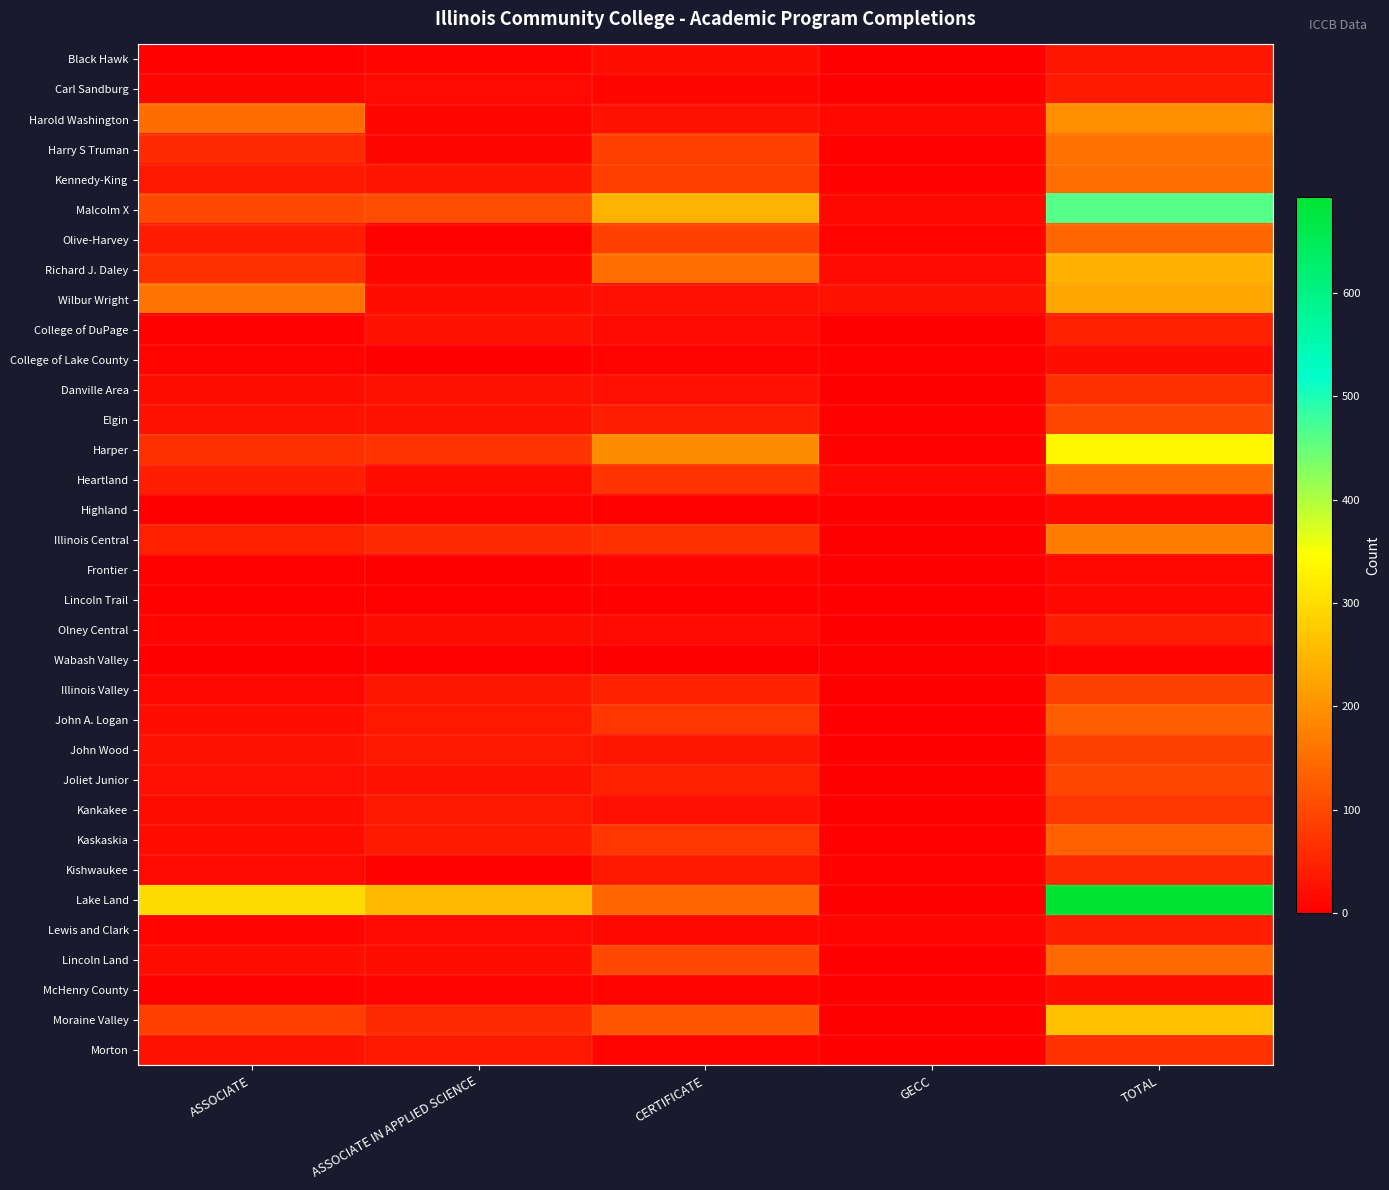

Reading right to left, transcribe all the data shown in this chart.

Black Hawk: TOTAL=30	GECC=1	CERTIFICATE=19	ASSOCIATE IN APPLIED SCIENCE=6	ASSOCIATE=4
Carl Sandburg: TOTAL=36	GECC=1	CERTIFICATE=10	ASSOCIATE IN APPLIED SCIENCE=16	ASSOCIATE=9
Harold Washington: TOTAL=193	GECC=12	CERTIFICATE=25	ASSOCIATE IN APPLIED SCIENCE=9	ASSOCIATE=147
Harry S Truman: TOTAL=157	GECC=3	CERTIFICATE=88	ASSOCIATE IN APPLIED SCIENCE=9	ASSOCIATE=57
Kennedy-King: TOTAL=151	GECC=3	CERTIFICATE=86	ASSOCIATE IN APPLIED SCIENCE=28	ASSOCIATE=34
Malcolm X: TOTAL=461	GECC=11	CERTIFICATE=245	ASSOCIATE IN APPLIED SCIENCE=104	ASSOCIATE=101
Olive-Harvey: TOTAL=140	GECC=7	CERTIFICATE=89	ASSOCIATE IN APPLIED SCIENCE=4	ASSOCIATE=40
Richard J. Daley: TOTAL=240	GECC=16	CERTIFICATE=149	ASSOCIATE IN APPLIED SCIENCE=9	ASSOCIATE=66
Wilbur Wright: TOTAL=227	GECC=25	CERTIFICATE=24	ASSOCIATE IN APPLIED SCIENCE=20	ASSOCIATE=158
College of DuPage: TOTAL=46	GECC=0	CERTIFICATE=16	ASSOCIATE IN APPLIED SCIENCE=27	ASSOCIATE=3
College of Lake County: TOTAL=21	GECC=4	CERTIFICATE=7	ASSOCIATE IN APPLIED SCIENCE=2	ASSOCIATE=8
Danville Area: TOTAL=67	GECC=0	CERTIFICATE=23	ASSOCIATE IN APPLIED SCIENCE=25	ASSOCIATE=19
Elgin: TOTAL=97	GECC=3	CERTIFICATE=42	ASSOCIATE IN APPLIED SCIENCE=26	ASSOCIATE=26
Harper: TOTAL=335	GECC=5	CERTIFICATE=191	ASSOCIATE IN APPLIED SCIENCE=73	ASSOCIATE=66
Heartland: TOTAL=144	GECC=13	CERTIFICATE=71	ASSOCIATE IN APPLIED SCIENCE=18	ASSOCIATE=42
Highland: TOTAL=13	GECC=0	CERTIFICATE=4	ASSOCIATE IN APPLIED SCIENCE=7	ASSOCIATE=2
Illinois Central: TOTAL=170	GECC=0	CERTIFICATE=67	ASSOCIATE IN APPLIED SCIENCE=59	ASSOCIATE=44
Frontier: TOTAL=12	GECC=0	CERTIFICATE=9	ASSOCIATE IN APPLIED SCIENCE=0	ASSOCIATE=3
Lincoln Trail: TOTAL=13	GECC=0	CERTIFICATE=5	ASSOCIATE IN APPLIED SCIENCE=3	ASSOCIATE=5
Olney Central: TOTAL=41	GECC=0	CERTIFICATE=14	ASSOCIATE IN APPLIED SCIENCE=19	ASSOCIATE=8
Wabash Valley: TOTAL=8	GECC=0	CERTIFICATE=2	ASSOCIATE IN APPLIED SCIENCE=4	ASSOCIATE=2
Illinois Valley: TOTAL=90	GECC=0	CERTIFICATE=47	ASSOCIATE IN APPLIED SCIENCE=31	ASSOCIATE=12
John A. Logan: TOTAL=129	GECC=0	CERTIFICATE=75	ASSOCIATE IN APPLIED SCIENCE=33	ASSOCIATE=21
John Wood: TOTAL=91	GECC=0	CERTIFICATE=30	ASSOCIATE IN APPLIED SCIENCE=34	ASSOCIATE=27
Joliet Junior: TOTAL=95	GECC=0	CERTIFICATE=45	ASSOCIATE IN APPLIED SCIENCE=26	ASSOCIATE=24
Kankakee: TOTAL=74	GECC=0	CERTIFICATE=22	ASSOCIATE IN APPLIED SCIENCE=33	ASSOCIATE=19
Kaskaskia: TOTAL=132	GECC=3	CERTIFICATE=75	ASSOCIATE IN APPLIED SCIENCE=37	ASSOCIATE=17
Kishwaukee: TOTAL=58	GECC=5	CERTIFICATE=33	ASSOCIATE IN APPLIED SCIENCE=5	ASSOCIATE=15
Lake Land: TOTAL=693	GECC=0	CERTIFICATE=139	ASSOCIATE IN APPLIED SCIENCE=254	ASSOCIATE=300
Lewis and Clark: TOTAL=42	GECC=7	CERTIFICATE=12	ASSOCIATE IN APPLIED SCIENCE=16	ASSOCIATE=7
Lincoln Land: TOTAL=142	GECC=0	CERTIFICATE=102	ASSOCIATE IN APPLIED SCIENCE=19	ASSOCIATE=21
McHenry County: TOTAL=19	GECC=0	CERTIFICATE=7	ASSOCIATE IN APPLIED SCIENCE=7	ASSOCIATE=5
Moraine Valley: TOTAL=260	GECC=0	CERTIFICATE=115	ASSOCIATE IN APPLIED SCIENCE=59	ASSOCIATE=86
Morton: TOTAL=68	GECC=0	CERTIFICATE=8	ASSOCIATE IN APPLIED SCIENCE=35	ASSOCIATE=25